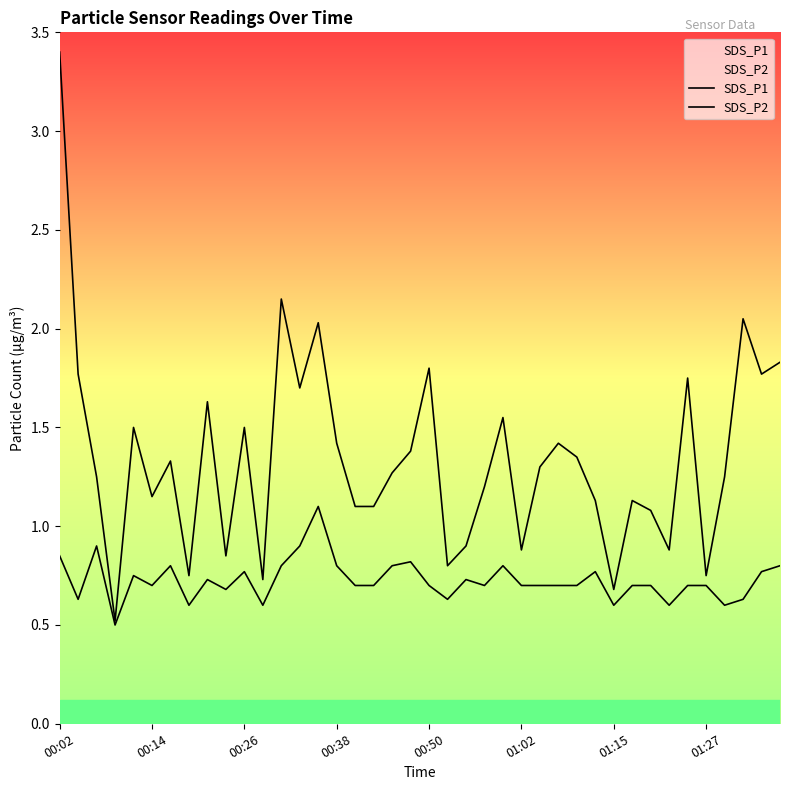

How many lines are shown in the chart?

2